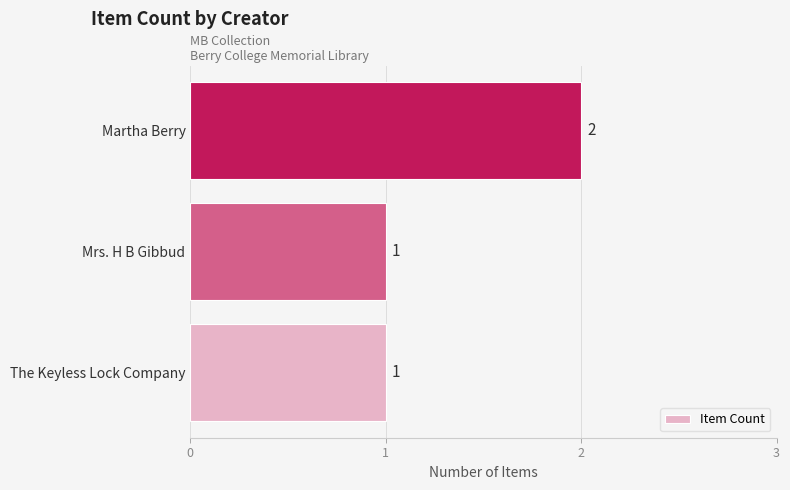

The chart shows a value of 1 at Mrs. H B Gibbud. True or false?

True